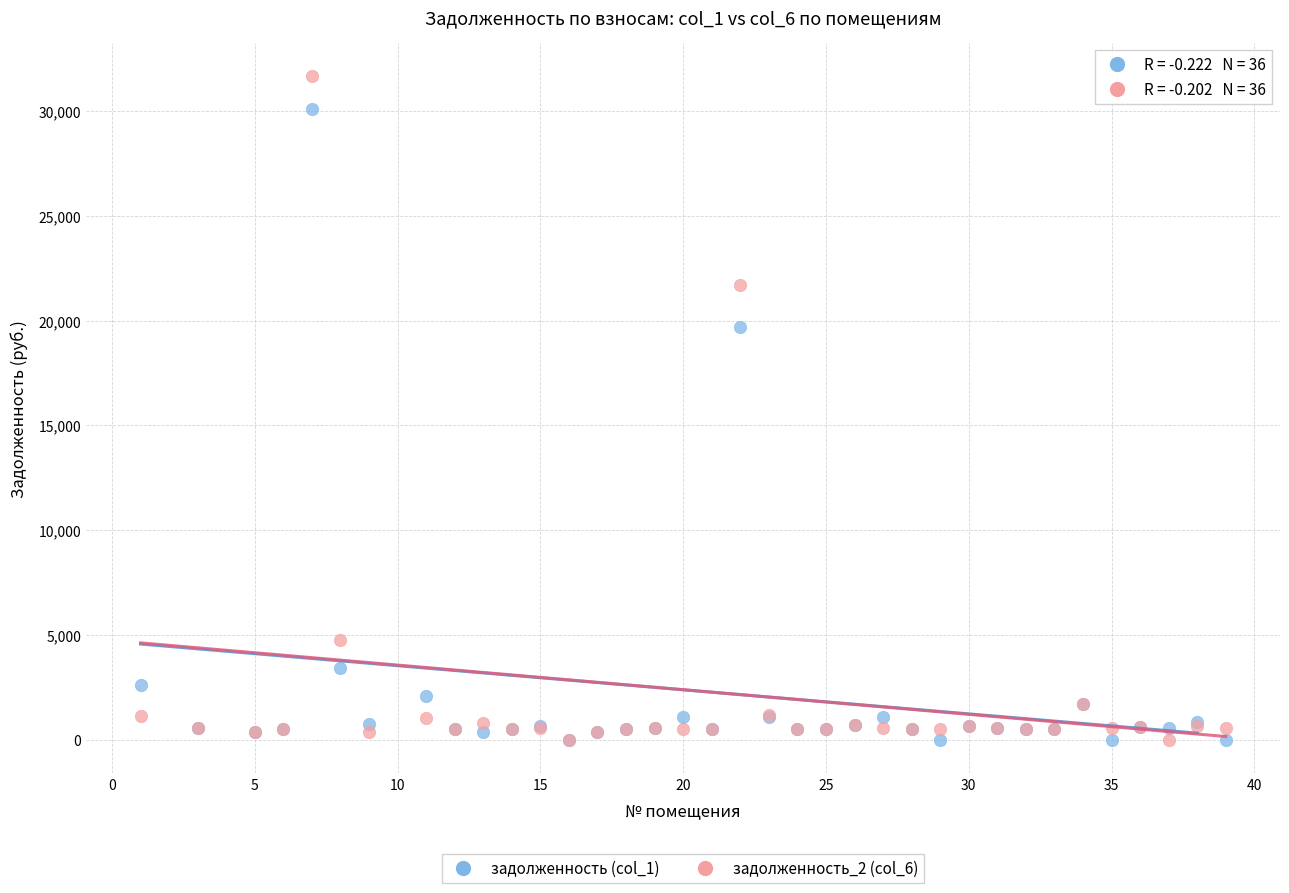

Across all series, what Y value is closest to 15838?

19677.2